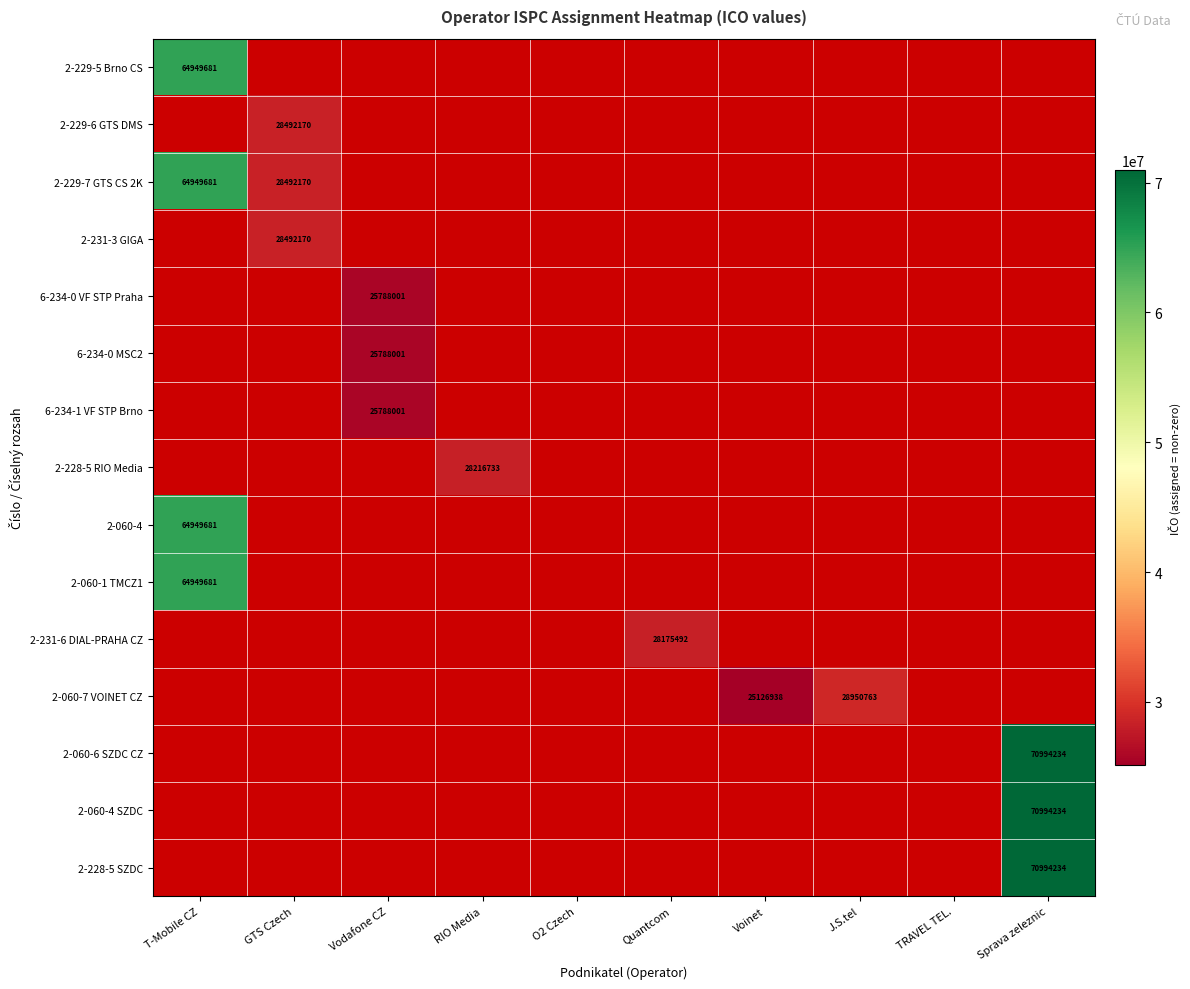

How many values in 2-060-7 VOINET CZ are above zero?

2